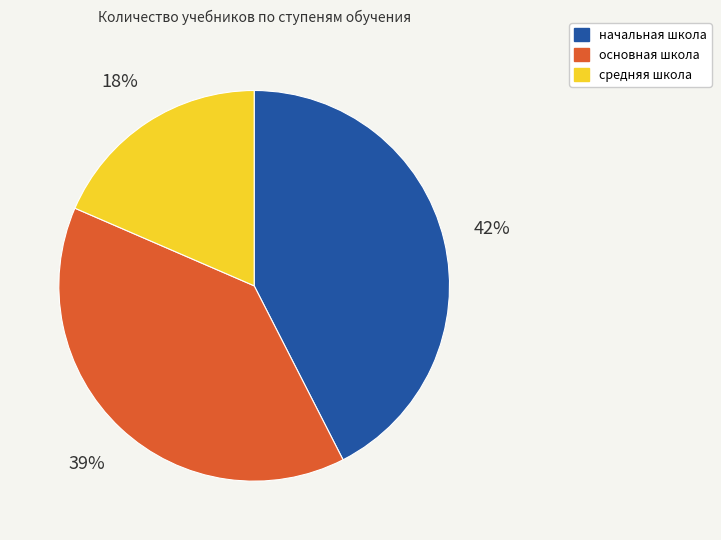

Do основная школа and средняя школа together represent more than half of the pie?

Yes